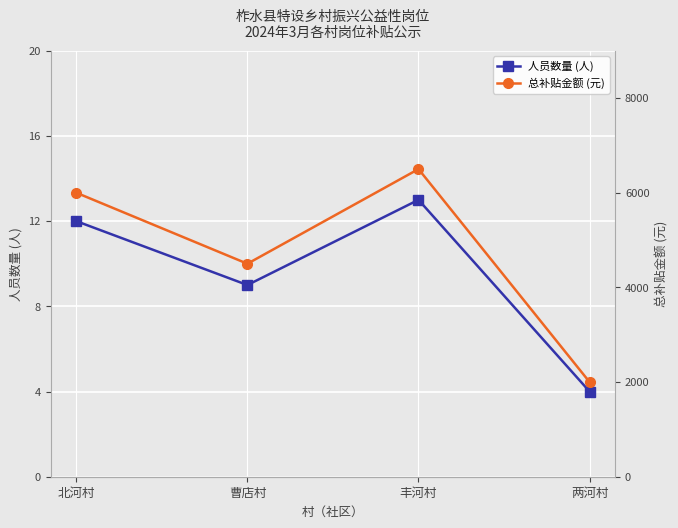

List the series in order of their peak value, lowest first.

人员数量 (人), 总补贴金额 (元)